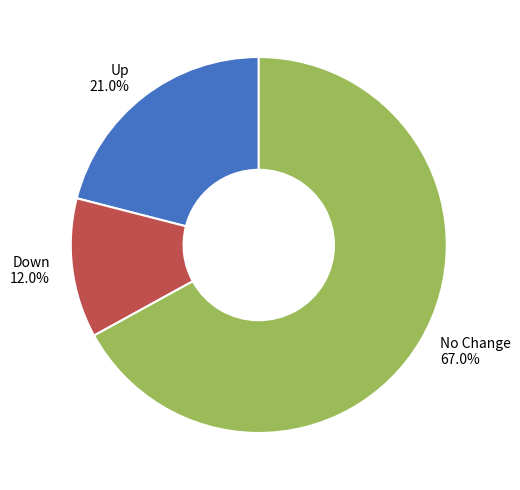

Is there a majority slice in this chart?

Yes